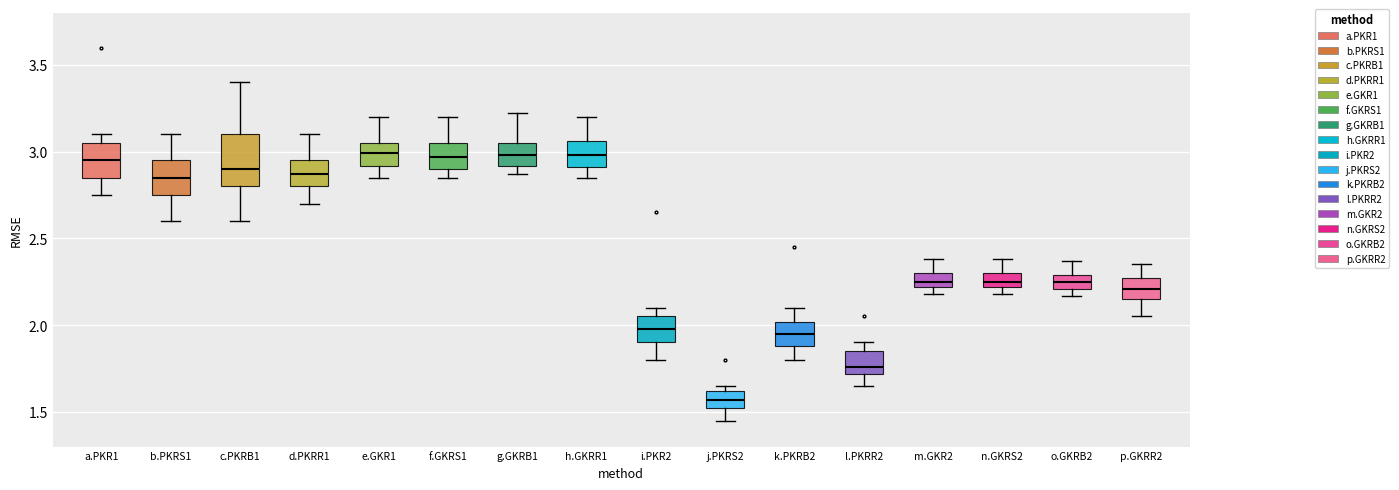

Where is the upper edge of the box for l.PKRR2 on the y-axis? The values are not printed on the chart, so give them approximately, as read against the axis.

1.85